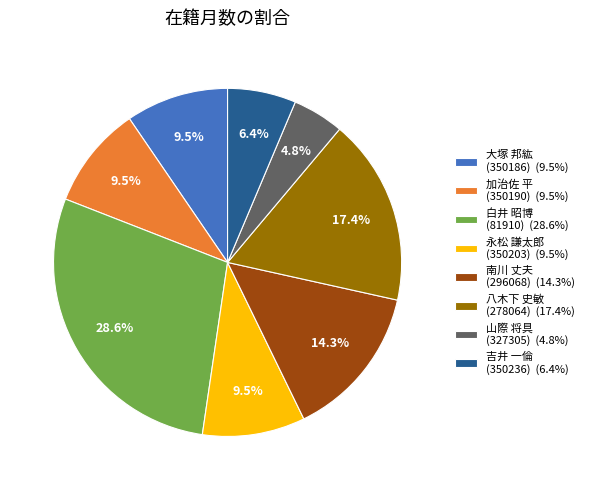

What is the ratio of the value at 山際 将具 (327305) (4.8%) to the value at 永松 謙太郎 (350203) (9.5%)?

0.5